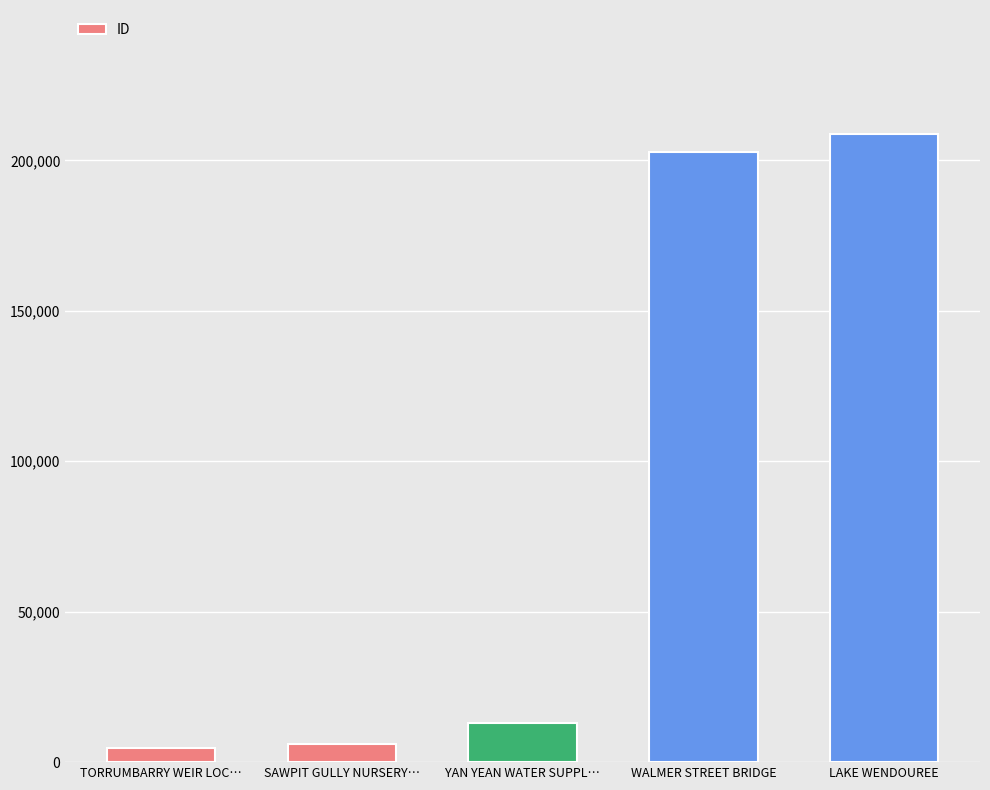

Is it true that the value at LAKE WENDOUREE is 96463?

False